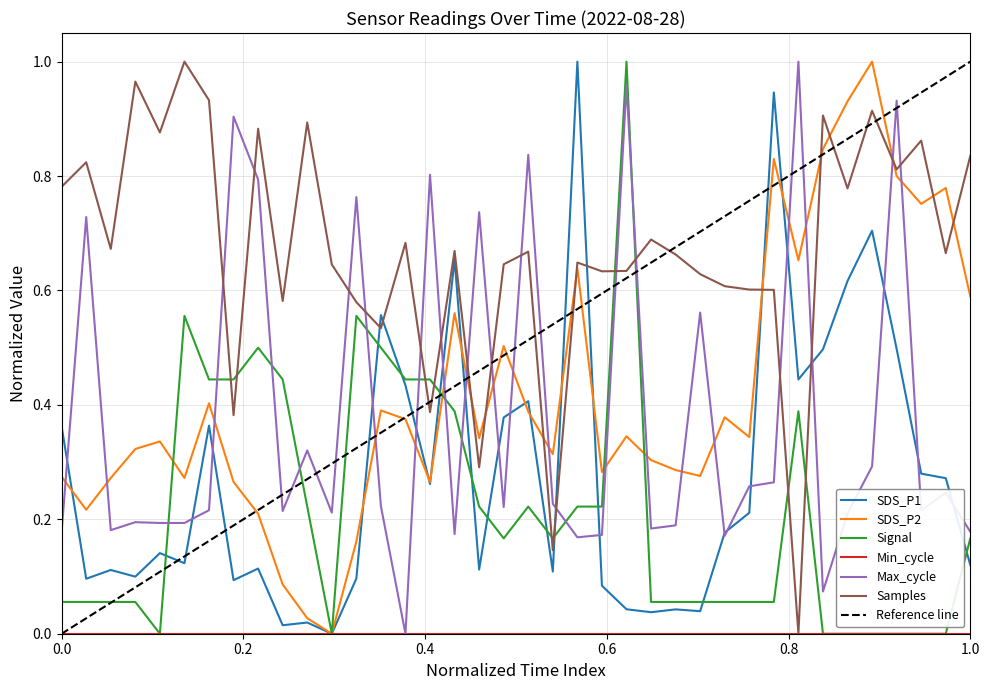

Reading right to left, extract all data points from this chart.

SDS_P1: 0.1	0.3	0.3	0.5	0.7	0.6	0.5	0.4	0.9	0.2	0.2	0.0	0.0	0.0	0.0	0.1	1.0	0.1	0.4	0.4	0.1	0.7	0.3	0.4	0.6	0.1	0.0	0.0	0.0	0.1	0.1	0.4	0.1	0.1	0.1	0.1	0.1	0.4
SDS_P2: 0.6	0.8	0.8	0.8	1.0	0.9	0.8	0.7	0.8	0.3	0.4	0.3	0.3	0.3	0.3	0.3	0.6	0.3	0.4	0.5	0.3	0.6	0.3	0.4	0.4	0.2	0.0	0.0	0.1	0.2	0.3	0.4	0.3	0.3	0.3	0.3	0.2	0.3
Signal: 0.2	0.0	0.0	0.0	0.0	0.0	0.0	0.4	0.1	0.1	0.1	0.1	0.1	0.1	1.0	0.2	0.2	0.2	0.2	0.2	0.2	0.4	0.4	0.4	0.5	0.6	0.0	0.2	0.4	0.5	0.4	0.4	0.6	0.0	0.1	0.1	0.1	0.1
Max_cycle: 0.2	0.2	0.2	0.9	0.3	0.2	0.1	1.0	0.3	0.3	0.2	0.6	0.2	0.2	1.0	0.2	0.2	0.2	0.8	0.2	0.7	0.2	0.8	0.0	0.2	0.8	0.2	0.3	0.2	0.8	0.9	0.2	0.2	0.2	0.2	0.2	0.7	0.2
Samples: 0.8	0.7	0.9	0.8	0.9	0.8	0.9	0.0	0.6	0.6	0.6	0.6	0.7	0.7	0.6	0.6	0.6	0.1	0.7	0.6	0.3	0.7	0.4	0.7	0.5	0.6	0.6	0.9	0.6	0.9	0.4	0.9	1.0	0.9	1.0	0.7	0.8	0.8